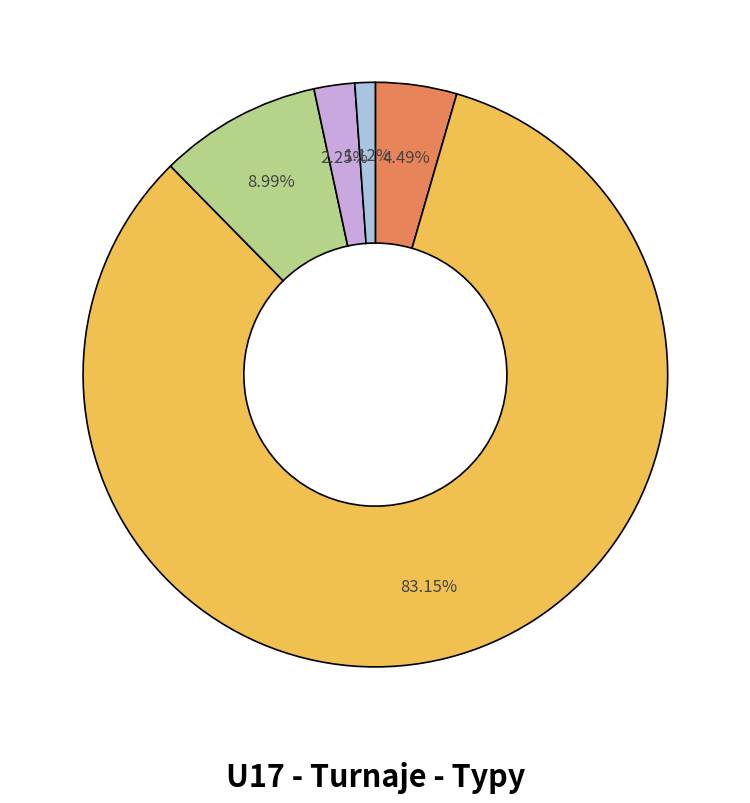

Is there any slice that represents more than half of the pie?

Yes